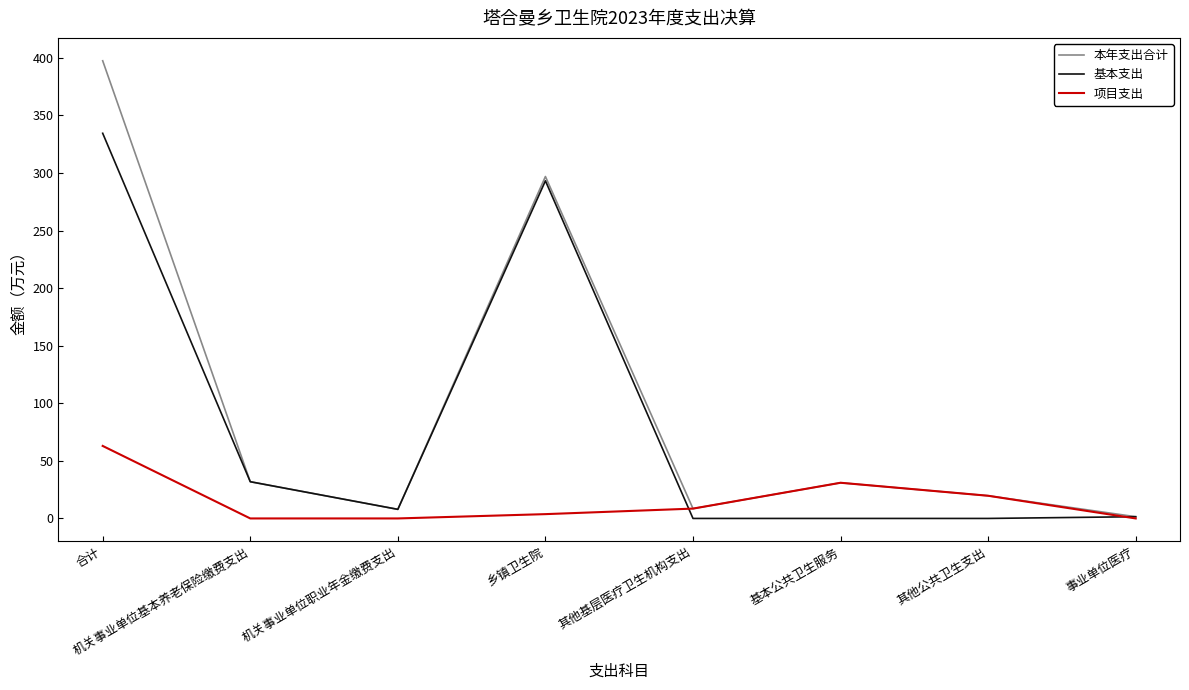

What is the total value across all series at 基本公共卫生服务?

62.0